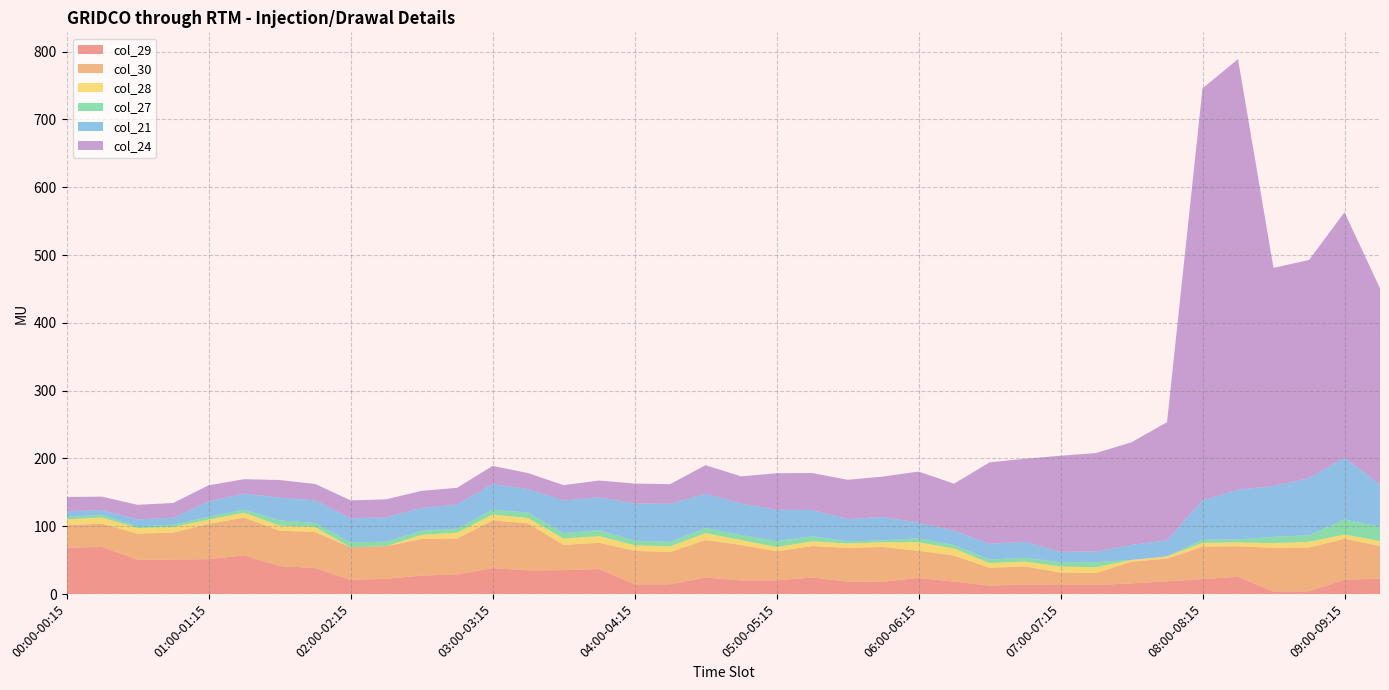

Reading left to right, list all the values displayed in this chart.

col_29: 00:00-00:15=68.3	00:15-00:30=69.4	00:30-00:45=50.5	00:45-01:00=50.9	01:00-01:15=51.5	01:15-01:30=57.1	01:30-01:45=41.2	01:45-02:00=38.4	02:00-02:15=20.9	02:15-02:30=22.6	02:30-02:45=27.1	02:45-03:00=29.2	03:00-03:15=38.2	03:15-03:30=35.1	03:30-03:45=35.3	03:45-04:00=36.9	04:00-04:15=14.5	04:15-04:30=14.5	04:30-04:45=24.4	04:45-05:00=20.2	05:00-05:15=20.2	05:15-05:30=24.5	05:30-05:45=18.4	05:45-06:00=18.3	06:00-06:15=23.7	06:15-06:30=18.4	06:30-06:45=12.4	06:45-07:00=14.0	07:00-07:15=14.3	07:15-07:30=13.4	07:30-07:45=15.8	07:45-08:00=18.9	08:00-08:15=22.0	08:15-08:30=25.4	08:30-08:45=3.6	08:45-09:00=4.1	09:00-09:15=21.1	09:15-09:30=22.6
col_30: 00:00-00:15=33.2	00:15-00:30=34.5	00:30-00:45=38.6	00:45-01:00=39.9	01:00-01:15=52.0	01:15-01:30=55.8	01:30-01:45=52.2	01:45-02:00=53.0	02:00-02:15=48.0	02:15-02:30=48.1	02:30-02:45=54.1	02:45-03:00=52.8	03:00-03:15=70.5	03:15-03:30=69.2	03:30-03:45=37.2	03:45-04:00=38.7	04:00-04:15=49.2	04:15-04:30=47.6	04:30-04:45=55.3	04:45-05:00=52.2	05:00-05:15=42.8	05:15-05:30=46.4	05:30-05:45=49.5	05:45-06:00=51.1	06:00-06:15=40.1	06:15-06:30=38.4	06:30-06:45=26.3	06:45-07:00=26.7	07:00-07:15=17.5	07:15-07:30=17.7	07:30-07:45=32.0	07:45-08:00=33.4	08:00-08:15=48.0	08:15-08:30=45.2	08:30-08:45=64.5	08:45-09:00=64.5	09:00-09:15=60.5	09:15-09:30=48.3
col_28: 00:00-00:15=8.8	00:15-00:30=8.9	00:30-00:45=8.2	00:45-01:00=8.2	01:00-01:15=6.3	01:15-01:30=7.1	01:30-01:45=7.5	01:45-02:00=7.4	02:00-02:15=0.0	02:15-02:30=0.0	02:30-02:45=6.3	02:45-03:00=8.4	03:00-03:15=8.8	03:15-03:30=7.9	03:30-03:45=9.3	03:45-04:00=9.9	04:00-04:15=8.2	04:15-04:30=8.2	04:30-04:45=10.2	04:45-05:00=7.3	05:00-05:15=6.2	05:15-05:30=7.0	05:30-05:45=6.6	05:45-06:00=7.2	06:00-06:15=12.6	06:15-06:30=10.3	06:30-06:45=7.0	06:45-07:00=7.2	07:00-07:15=8.7	07:15-07:30=8.5	07:30-07:45=2.5	07:45-08:00=3.3	08:00-08:15=5.4	08:15-08:30=5.7	08:30-08:45=7.0	08:45-09:00=8.4	09:00-09:15=6.4	09:15-09:30=7.3
col_27: 00:00-00:15=3.4	00:15-00:30=4.0	00:30-00:45=2.9	00:45-01:00=3.1	01:00-01:15=4.3	01:15-01:30=4.6	01:30-01:45=7.8	01:45-02:00=6.0	02:00-02:15=7.3	02:15-02:30=6.5	02:30-02:45=5.7	02:45-03:00=6.0	03:00-03:15=7.1	03:15-03:30=8.0	03:30-03:45=8.0	03:45-04:00=8.7	04:00-04:15=6.9	04:15-04:30=6.6	04:30-04:45=7.7	04:45-05:00=7.3	05:00-05:15=8.9	05:15-05:30=7.6	05:30-05:45=3.2	05:45-06:00=2.8	06:00-06:15=5.8	06:15-06:30=5.1	06:30-06:45=5.1	06:45-07:00=5.7	07:00-07:15=6.4	07:15-07:30=7.5	07:30-07:45=0.0	07:45-08:00=0.0	08:00-08:15=4.8	08:15-08:30=4.3	08:30-08:45=9.3	08:45-09:00=9.7	09:00-09:15=22.0	09:15-09:30=21.2
col_21: 00:00-00:15=8.4	00:15-00:30=7.0	00:30-00:45=10.1	00:45-01:00=10.6	01:00-01:15=22.5	01:15-01:30=23.6	01:30-01:45=33.3	01:45-02:00=33.6	02:00-02:15=35.5	02:15-02:30=36.0	02:30-02:45=33.8	02:45-03:00=35.7	03:00-03:15=37.8	03:15-03:30=34.6	03:30-03:45=48.3	03:45-04:00=48.4	04:00-04:15=54.7	04:15-04:30=56.3	04:30-04:45=50.5	04:45-05:00=46.6	05:00-05:15=46.2	05:15-05:30=38.5	05:30-05:45=33.1	05:45-06:00=34.3	06:00-06:15=23.1	06:15-06:30=21.2	06:30-06:45=23.4	06:45-07:00=23.4	07:00-07:15=15.5	07:15-07:30=15.6	07:30-07:45=22.3	07:45-08:00=23.9	08:00-08:15=58.1	08:15-08:30=73.4	08:30-08:45=74.9	08:45-09:00=84.4	09:00-09:15=91.4	09:15-09:30=62.2
col_24: 00:00-00:15=21.1	00:15-00:30=19.8	00:30-00:45=21.4	00:45-01:00=21.7	01:00-01:15=23.9	01:15-01:30=21.3	01:30-01:45=26.1	01:45-02:00=24.0	02:00-02:15=26.5	02:15-02:30=26.5	02:30-02:45=25.2	02:45-03:00=24.6	03:00-03:15=26.8	03:15-03:30=23.6	03:30-03:45=22.5	03:45-04:00=24.8	04:00-04:15=29.5	04:15-04:30=28.9	04:30-04:45=42.0	04:45-05:00=40.0	05:00-05:15=54.0	05:15-05:30=54.5	05:30-05:45=57.8	05:45-06:00=59.6	06:00-06:15=75.3	06:15-06:30=69.3	06:30-06:45=120.0	06:45-07:00=122.5	07:00-07:15=141.6	07:15-07:30=145.4	07:30-07:45=151.3	07:45-08:00=174.1	08:00-08:15=607.5	08:15-08:30=635.0	08:30-08:45=321.7	08:45-09:00=321.5	09:00-09:15=361.7	09:15-09:30=289.4